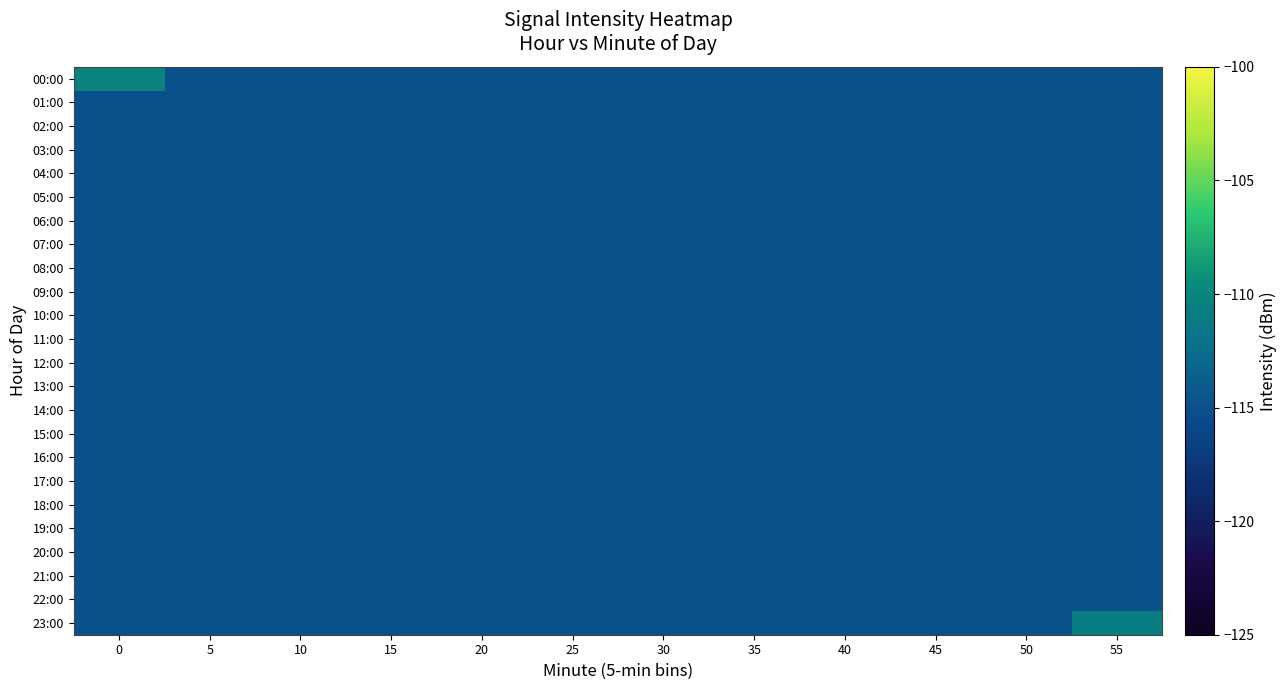

Reading right to left, list all the values displayed in this chart.

00:00: 55=-115.0	50=-115.0	45=-115.0	40=-115.0	35=-115.0	30=-115.0	25=-115.0	20=-115.0	15=-115.0	10=-115.0	5=-115.0	0=-110.3
01:00: 55=-115.0	50=-115.0	45=-115.0	40=-115.0	35=-115.0	30=-115.0	25=-115.0	20=-115.0	15=-115.0	10=-115.0	5=-115.0	0=-115.0
02:00: 55=-115.0	50=-115.0	45=-115.0	40=-115.0	35=-115.0	30=-115.0	25=-115.0	20=-115.0	15=-115.0	10=-115.0	5=-115.0	0=-115.0
03:00: 55=-115.0	50=-115.0	45=-115.0	40=-115.0	35=-115.0	30=-115.0	25=-115.0	20=-115.0	15=-115.0	10=-115.0	5=-115.0	0=-115.0
04:00: 55=-115.0	50=-115.0	45=-115.0	40=-115.0	35=-115.0	30=-115.0	25=-115.0	20=-115.0	15=-115.0	10=-115.0	5=-115.0	0=-115.0
05:00: 55=-115.0	50=-115.0	45=-115.0	40=-115.0	35=-115.0	30=-115.0	25=-115.0	20=-115.0	15=-115.0	10=-115.0	5=-115.0	0=-115.0
06:00: 55=-115.0	50=-115.0	45=-115.0	40=-115.0	35=-115.0	30=-115.0	25=-115.0	20=-115.0	15=-115.0	10=-115.0	5=-115.0	0=-115.0
07:00: 55=-115.0	50=-115.0	45=-115.0	40=-115.0	35=-115.0	30=-115.0	25=-115.0	20=-115.0	15=-115.0	10=-115.0	5=-115.0	0=-115.0
08:00: 55=-115.0	50=-115.0	45=-115.0	40=-115.0	35=-115.0	30=-115.0	25=-115.0	20=-115.0	15=-115.0	10=-115.0	5=-115.0	0=-115.0
09:00: 55=-115.0	50=-115.0	45=-115.0	40=-115.0	35=-115.0	30=-115.0	25=-115.0	20=-115.0	15=-115.0	10=-115.0	5=-115.0	0=-115.0
10:00: 55=-115.0	50=-115.0	45=-115.0	40=-115.0	35=-115.0	30=-115.0	25=-115.0	20=-115.0	15=-115.0	10=-115.0	5=-115.0	0=-115.0
11:00: 55=-115.0	50=-115.0	45=-115.0	40=-115.0	35=-115.0	30=-115.0	25=-115.0	20=-115.0	15=-115.0	10=-115.0	5=-115.0	0=-115.0
12:00: 55=-115.0	50=-115.0	45=-115.0	40=-115.0	35=-115.0	30=-115.0	25=-115.0	20=-115.0	15=-115.0	10=-115.0	5=-115.0	0=-115.0
13:00: 55=-115.0	50=-115.0	45=-115.0	40=-115.0	35=-115.0	30=-115.0	25=-115.0	20=-115.0	15=-115.0	10=-115.0	5=-115.0	0=-115.0
14:00: 55=-115.0	50=-115.0	45=-115.0	40=-115.0	35=-115.0	30=-115.0	25=-115.0	20=-115.0	15=-115.0	10=-115.0	5=-115.0	0=-115.0
15:00: 55=-115.0	50=-115.0	45=-115.0	40=-115.0	35=-115.0	30=-115.0	25=-115.0	20=-115.0	15=-115.0	10=-115.0	5=-115.0	0=-115.0
16:00: 55=-115.0	50=-115.0	45=-115.0	40=-115.0	35=-115.0	30=-115.0	25=-115.0	20=-115.0	15=-115.0	10=-115.0	5=-115.0	0=-115.0
17:00: 55=-115.0	50=-115.0	45=-115.0	40=-115.0	35=-115.0	30=-115.0	25=-115.0	20=-115.0	15=-115.0	10=-115.0	5=-115.0	0=-115.0
18:00: 55=-115.0	50=-115.0	45=-115.0	40=-115.0	35=-115.0	30=-115.0	25=-115.0	20=-115.0	15=-115.0	10=-115.0	5=-115.0	0=-115.0
19:00: 55=-115.0	50=-115.0	45=-115.0	40=-115.0	35=-115.0	30=-115.0	25=-115.0	20=-115.0	15=-115.0	10=-115.0	5=-115.0	0=-115.0
20:00: 55=-115.0	50=-115.0	45=-115.0	40=-115.0	35=-115.0	30=-115.0	25=-115.0	20=-115.0	15=-115.0	10=-115.0	5=-115.0	0=-115.0
21:00: 55=-115.0	50=-115.0	45=-115.0	40=-115.0	35=-115.0	30=-115.0	25=-115.0	20=-115.0	15=-115.0	10=-115.0	5=-115.0	0=-115.0
22:00: 55=-115.0	50=-115.0	45=-115.0	40=-115.0	35=-115.0	30=-115.0	25=-115.0	20=-115.0	15=-115.0	10=-115.0	5=-115.0	0=-115.0
23:00: 55=-110.9	50=-115.0	45=-115.0	40=-115.0	35=-115.0	30=-115.0	25=-115.0	20=-115.0	15=-115.0	10=-115.0	5=-115.0	0=-115.0